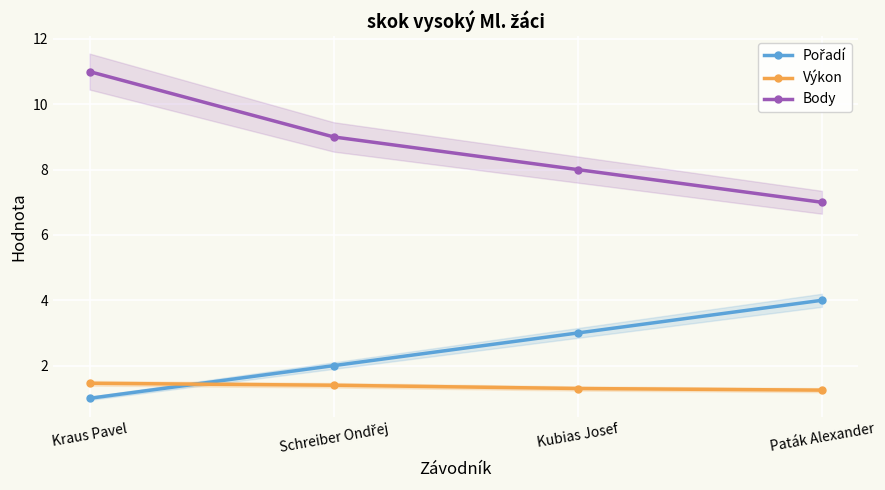

Where do Pořadí and Výkon first cross each other?

Kraus Pavel and Schreiber Ondřej